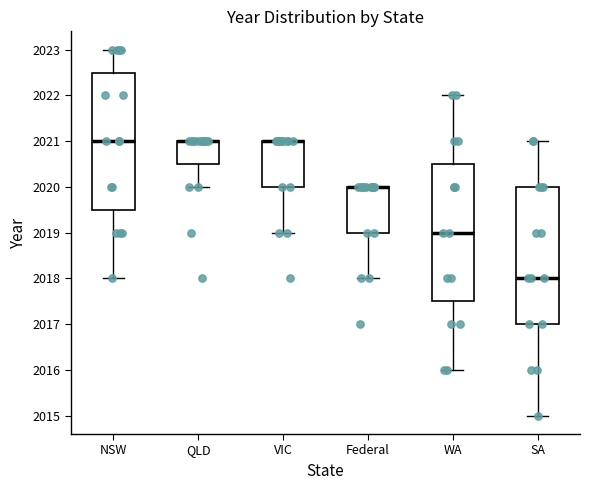

Reading left to right, read every box against the y-axis: the position of its median line, the range the box covers, and the ends of its whiskers. The values are not printed on the chart, so give them approximately, as read against the axis.

NSW: median 2021.0, box 2019.5 to 2022.5, whiskers 2018.0 to 2023.0
QLD: median 2021.0 (drawn on the box's upper edge), box 2020.5 to 2021.0, whiskers 2020.0 to 2021.0
VIC: median 2021.0 (drawn on the box's upper edge), box 2020.0 to 2021.0, whiskers 2019.0 to 2021.0
Federal: median 2020.0 (drawn on the box's upper edge), box 2019.0 to 2020.0, whiskers 2018.0 to 2020.0
WA: median 2019.0, box 2017.5 to 2020.5, whiskers 2016.0 to 2022.0
SA: median 2018.0, box 2017.0 to 2020.0, whiskers 2015.0 to 2021.0